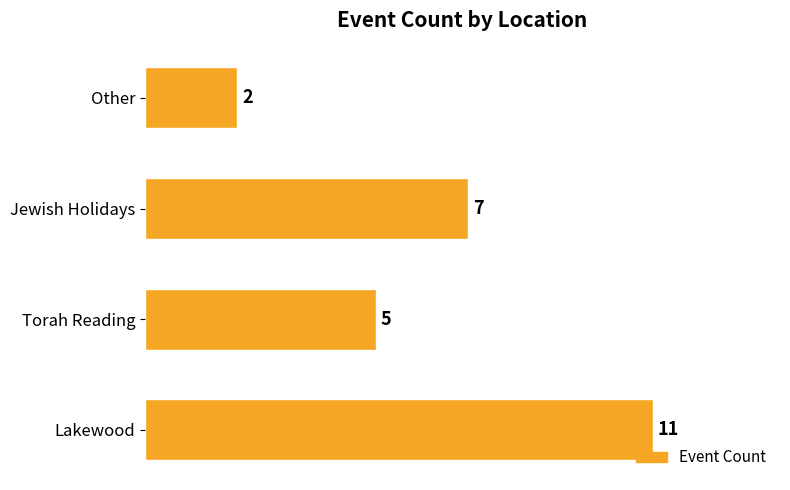

Approximately how many times larger is the value at Jewish Holidays compared to Lakewood?

0.6